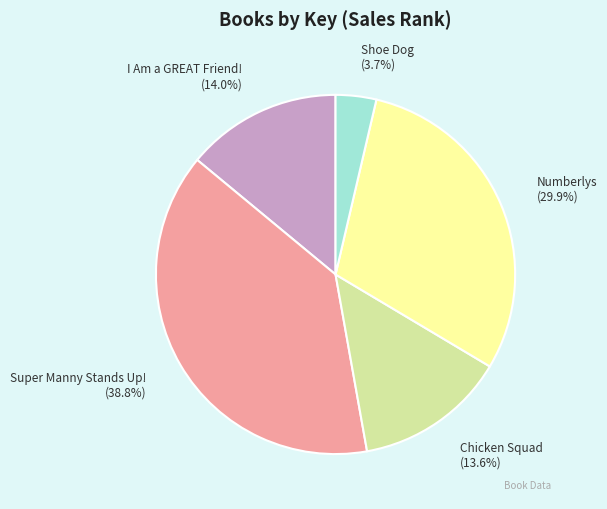

Is there any slice that represents more than half of the pie?

No